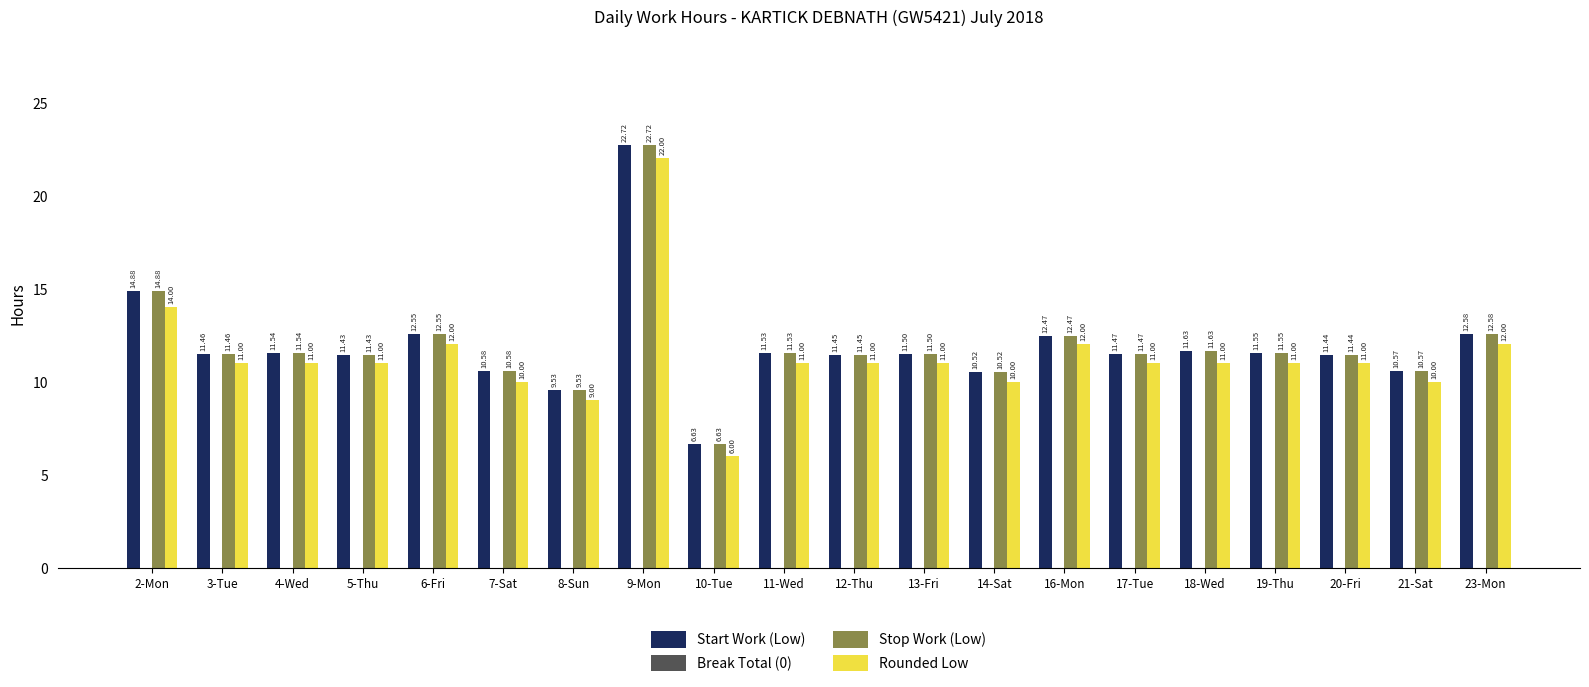

Is it true that Rounded Low equals 21.7 at 2-Mon?

False